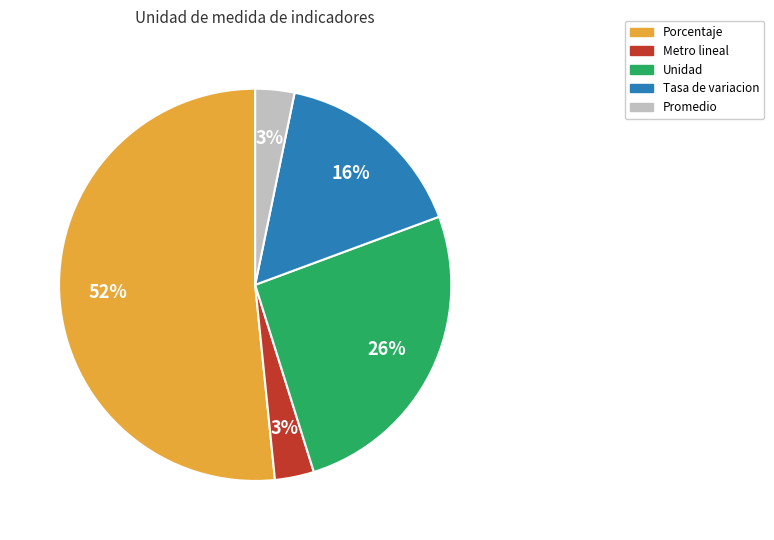

Which category has the biggest portion of the pie?

Porcentaje